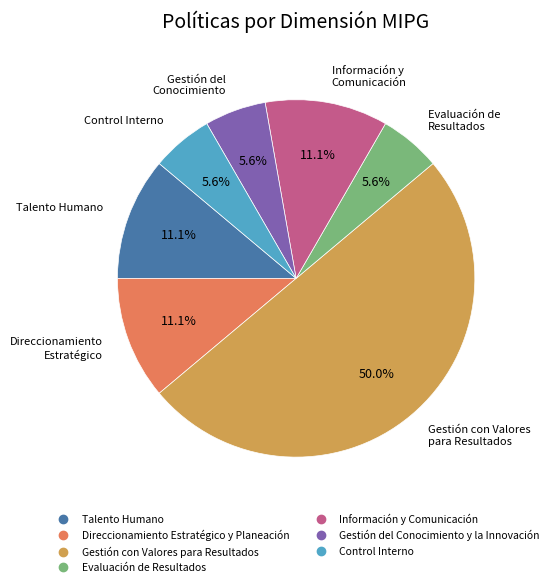

Does Control Interno represent more than half of the total?

No